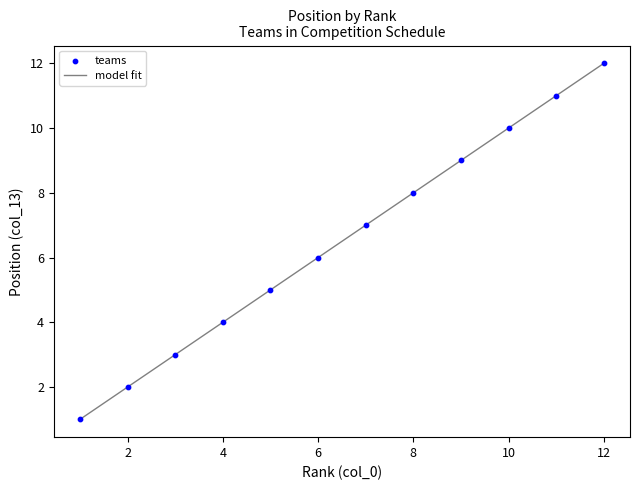

What is the difference between the maximum and minimum values?

11.0